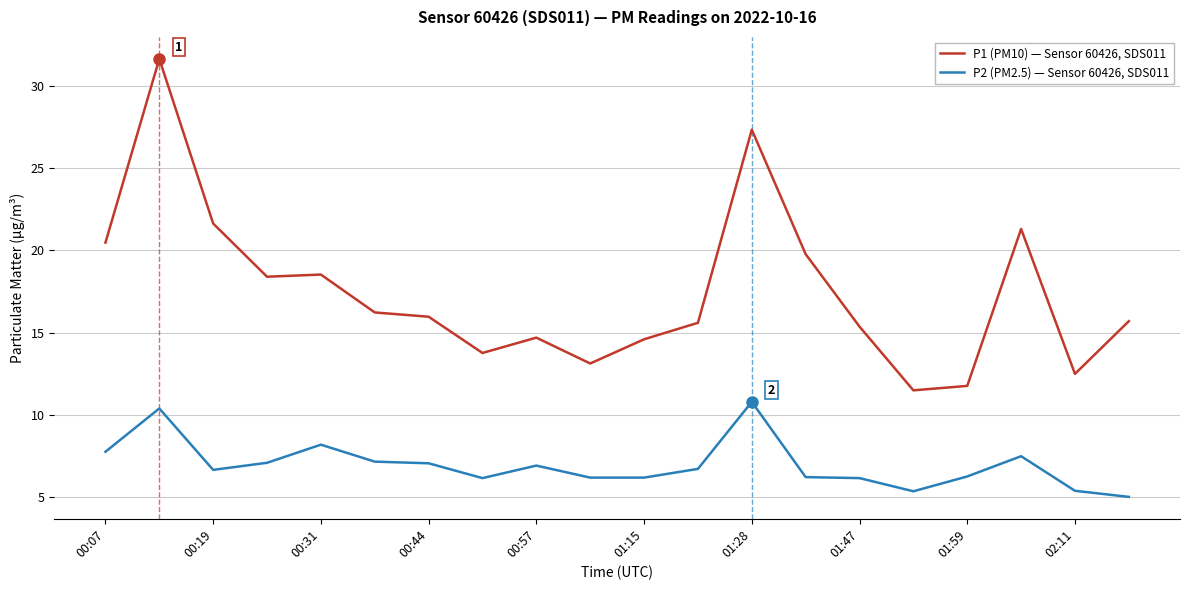

What is the minimum value shown in the chart?

5.0